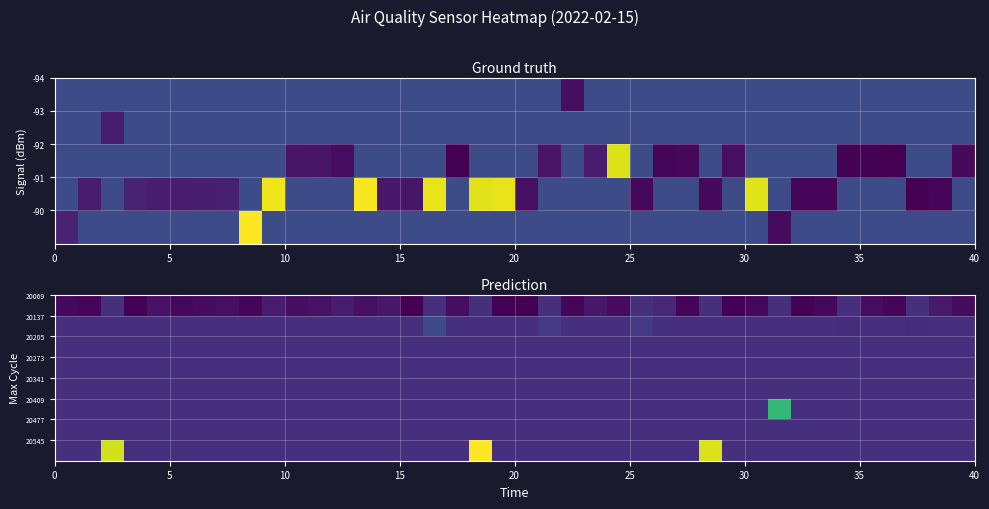

At which category does the chart reach its minimum across all series?

15